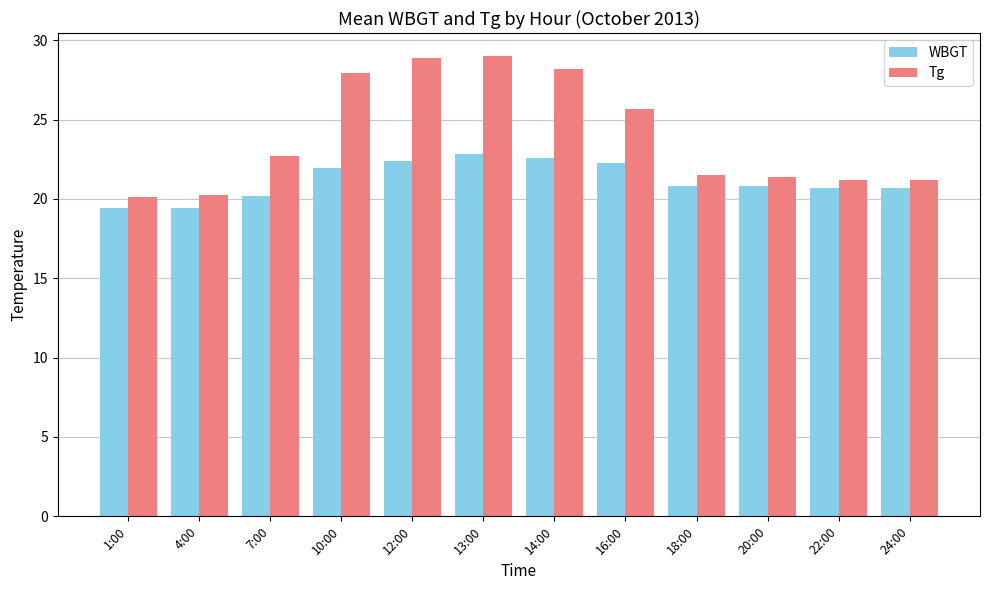

Count the number of categories in the chart.

12